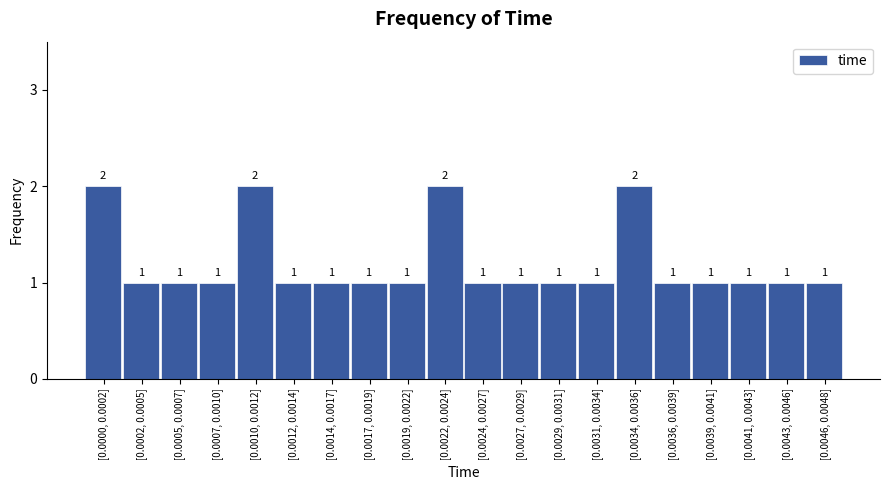

Reading right to left, list all the values displayed in this chart.

[0.0046, 0.0048]=1	[0.0043, 0.0046]=1	[0.0041, 0.0043]=1	[0.0039, 0.0041]=1	[0.0036, 0.0039]=1	[0.0034, 0.0036]=2	[0.0031, 0.0034]=1	[0.0029, 0.0031]=1	[0.0027, 0.0029]=1	[0.0024, 0.0027]=1	[0.0022, 0.0024]=2	[0.0019, 0.0022]=1	[0.0017, 0.0019]=1	[0.0014, 0.0017]=1	[0.0012, 0.0014]=1	[0.0010, 0.0012]=2	[0.0007, 0.0010]=1	[0.0005, 0.0007]=1	[0.0002, 0.0005]=1	[0.0000, 0.0002]=2